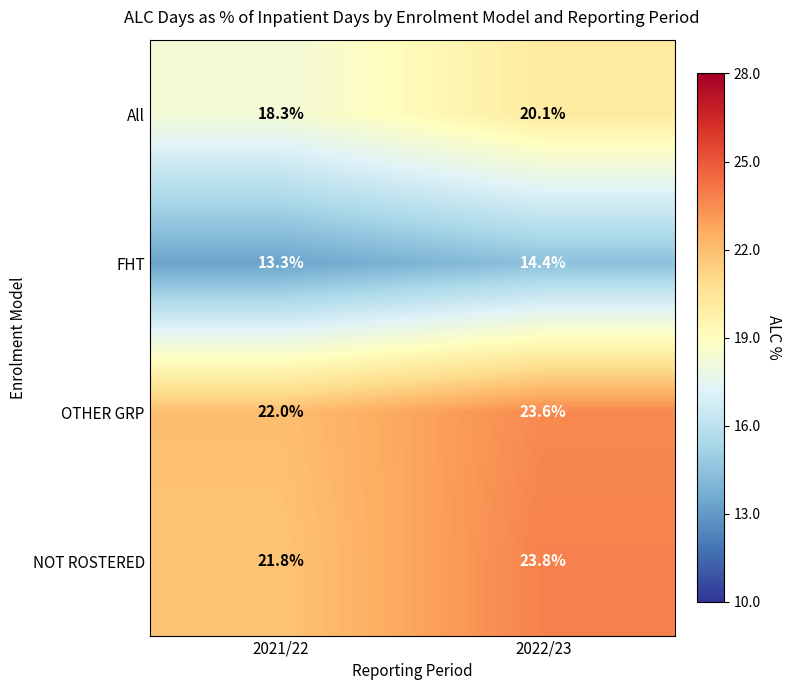

At which label is FHT closest to 13?

2021/22